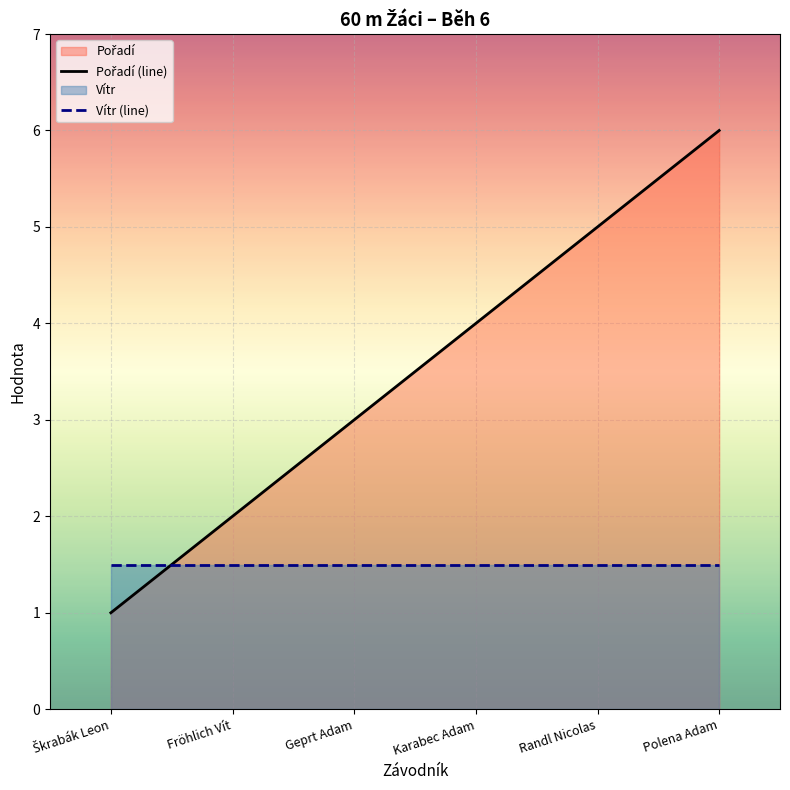

At how many categories does at least one series exceed 3?

3